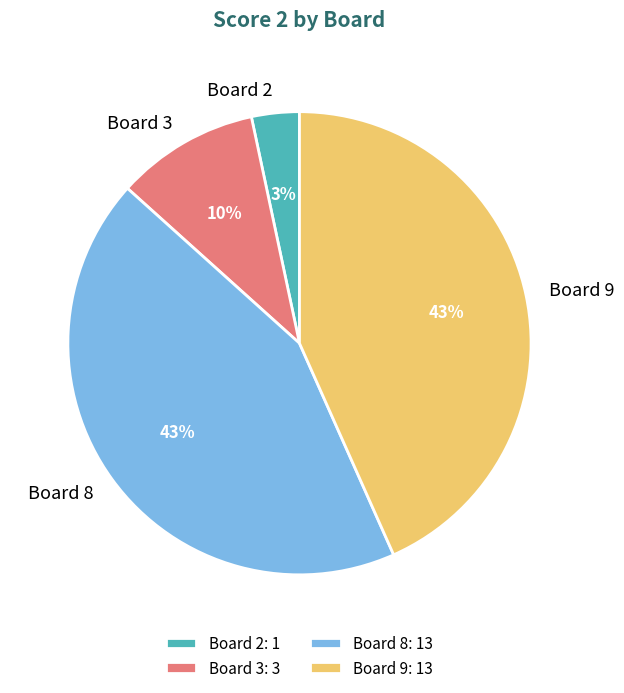

Is the sum of Board 2: 1 and Board 3: 3 greater than half?

No